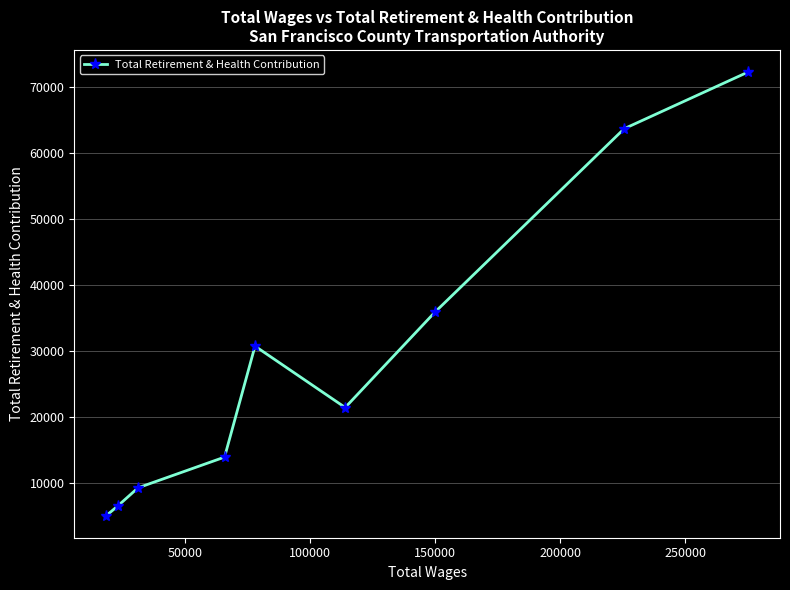

What is the value of the 4th point from the left?

13858